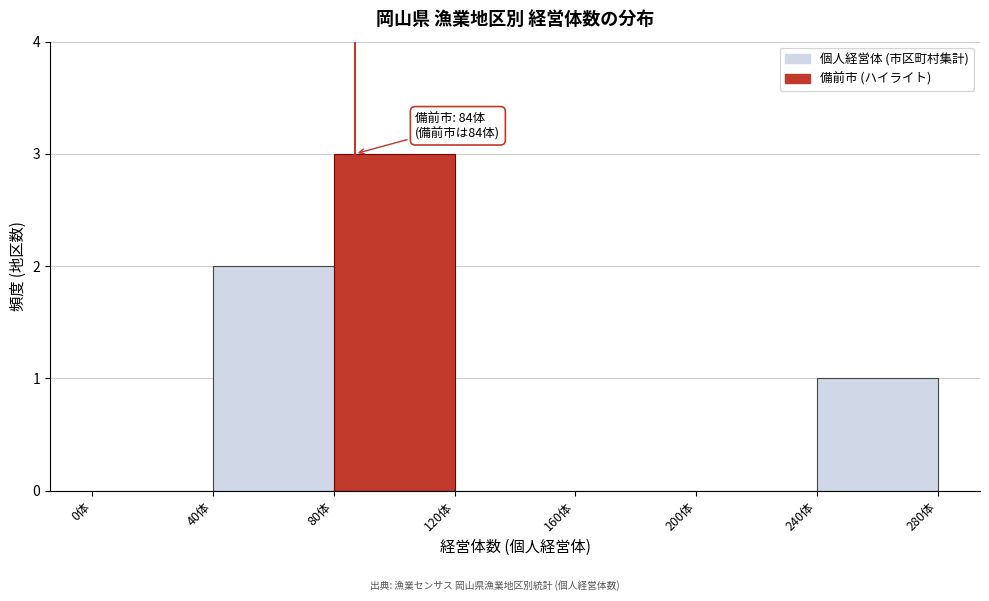

Which range on the x-axis has the tallest bar?

80 to 120